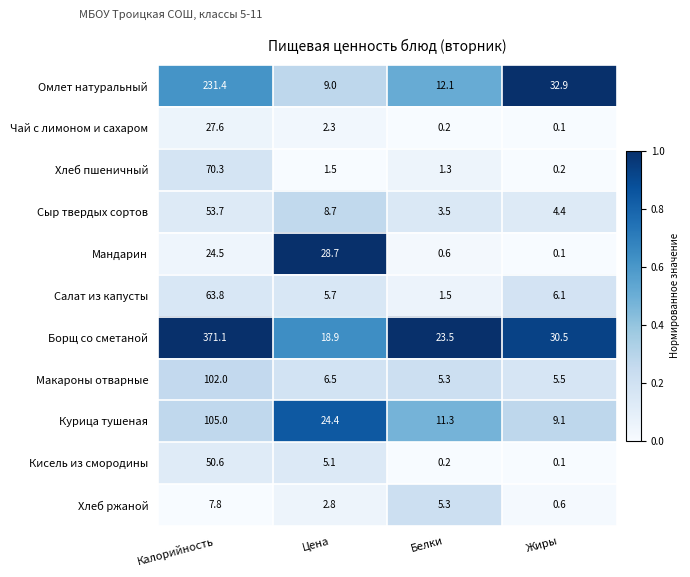

The Омлет натуральный series shows 18.5 at Белки. True or false?

False